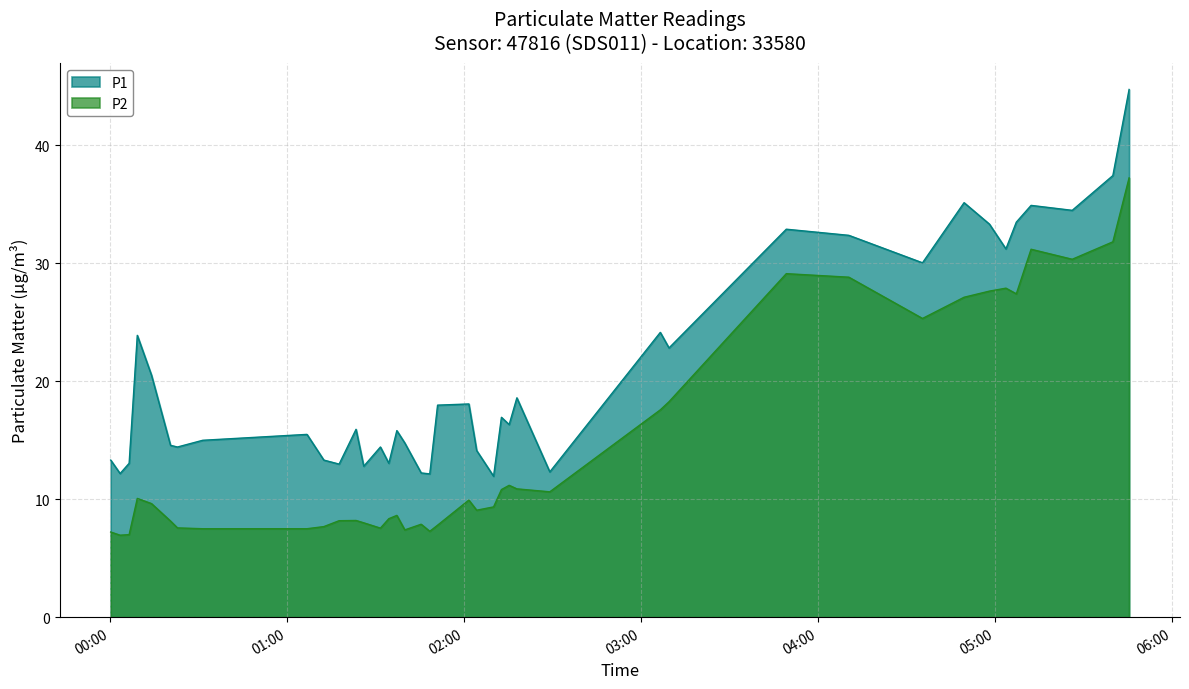

What is the maximum value for P1?

44.8